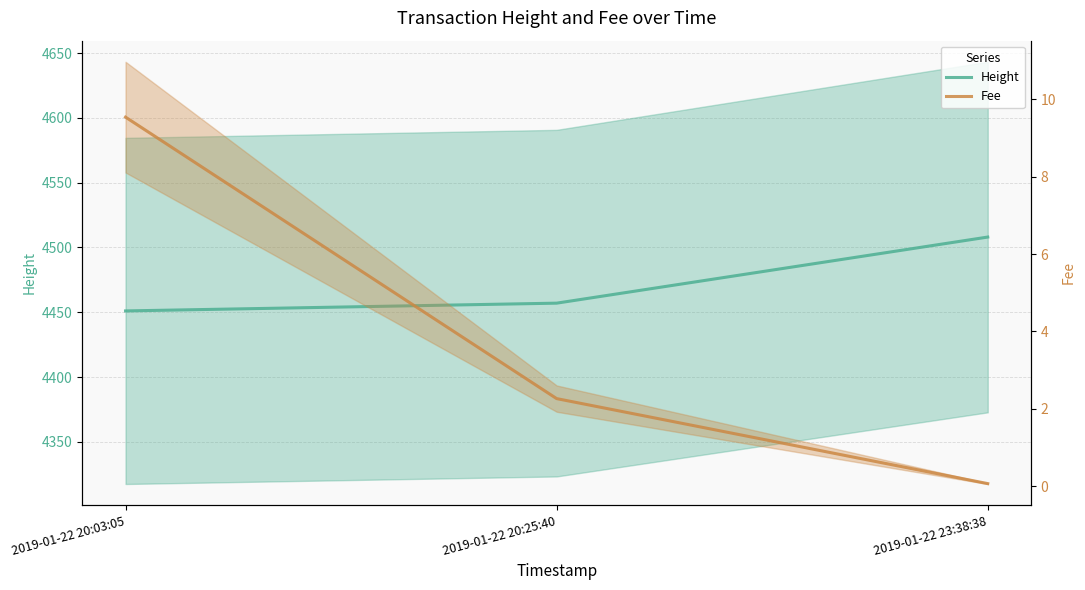

What is the value of the Height point at the 3rd from the left?

4508.0